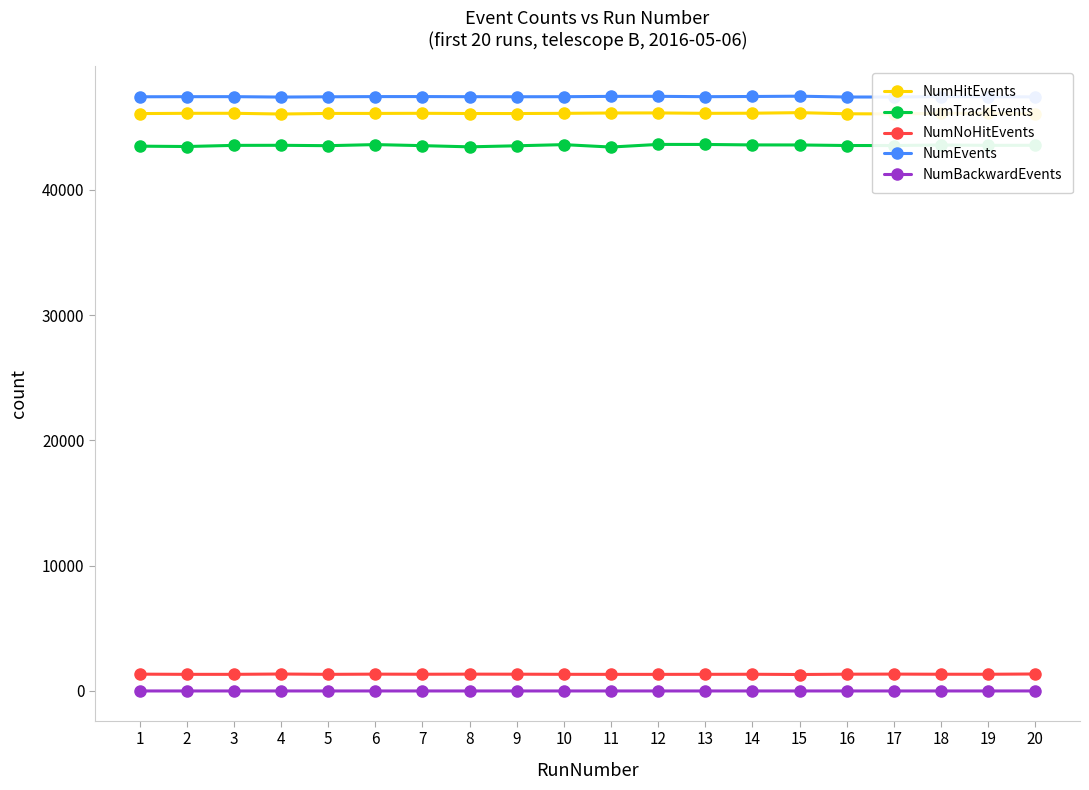

Count the number of categories in the chart.

20